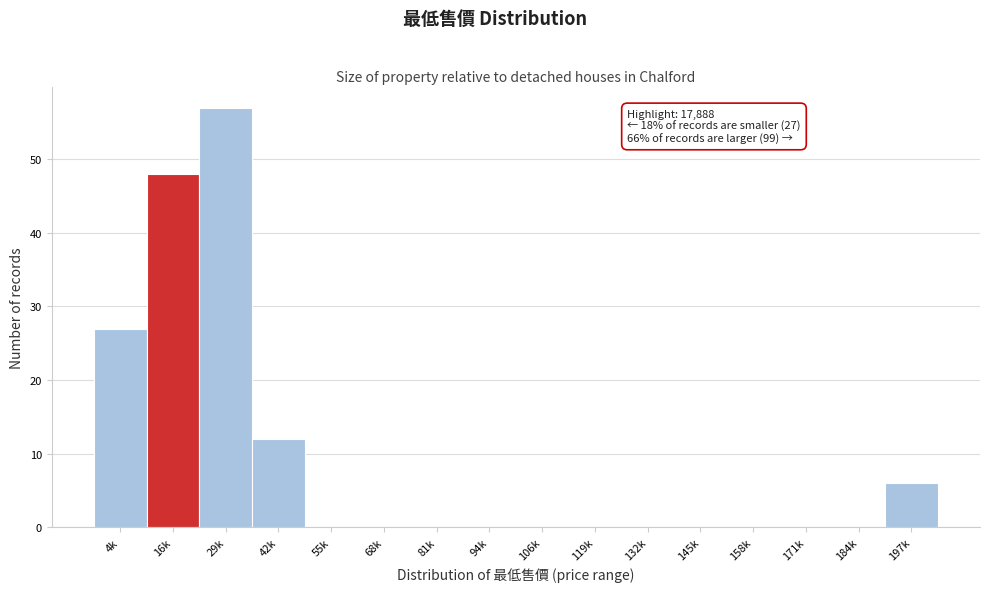

Reading left to right, extract all data points from this chart.

4k=27	16k=48	29k=57	42k=12	55k=0	68k=0	81k=0	94k=0	106k=0	119k=0	132k=0	145k=0	158k=0	171k=0	184k=0	197k=6